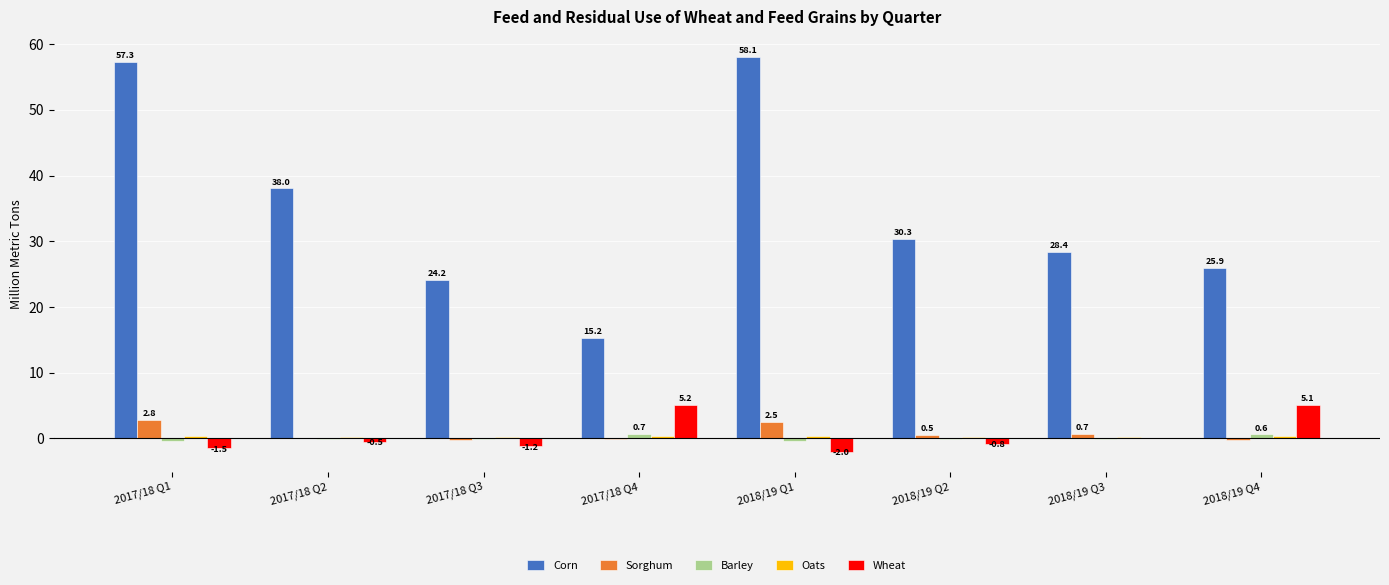

Which series has the largest total across all categories?

Corn